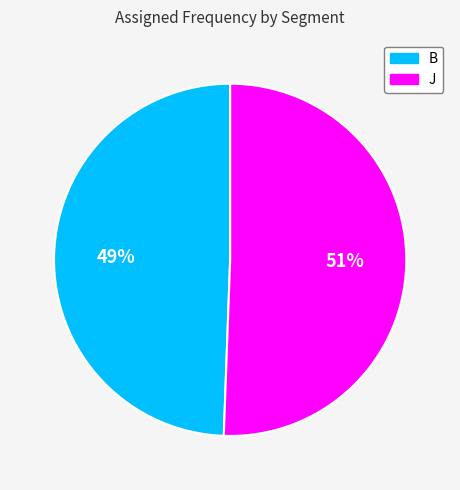

Is it true that B is 36% of the pie?

False